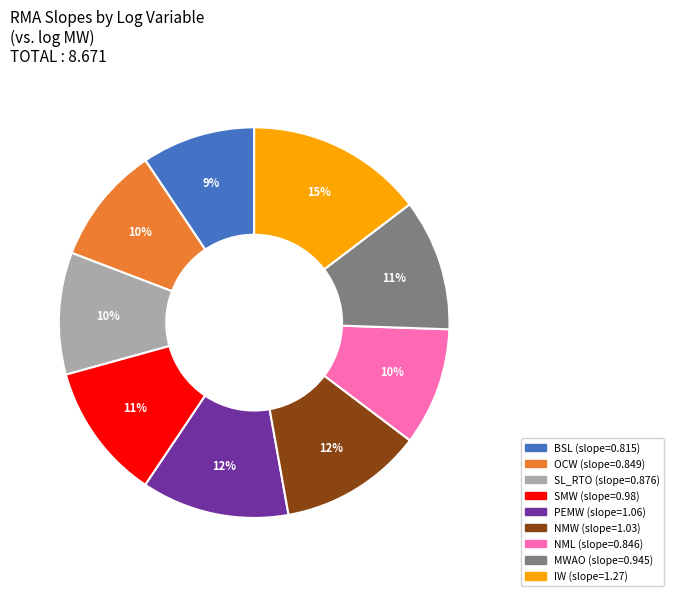

Count the number of slices in the pie.

9